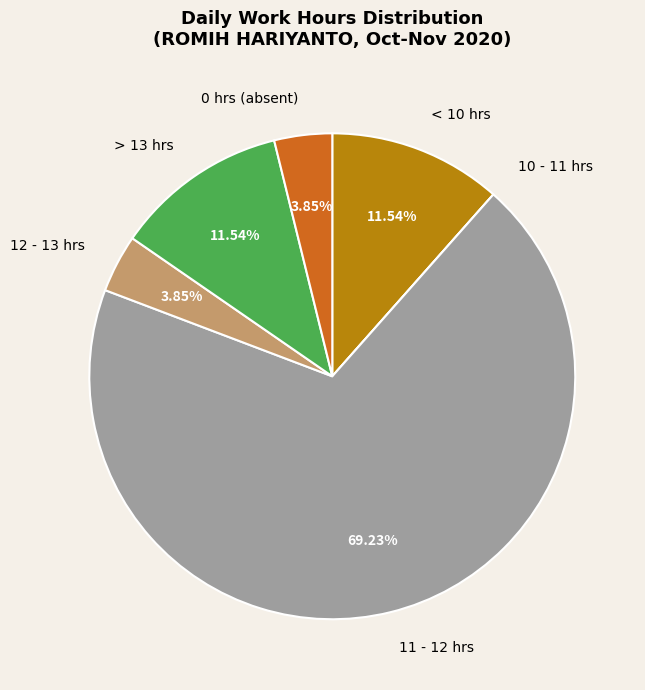

Combined, do 11 - 12 hrs and < 10 hrs account for over 50%?

Yes